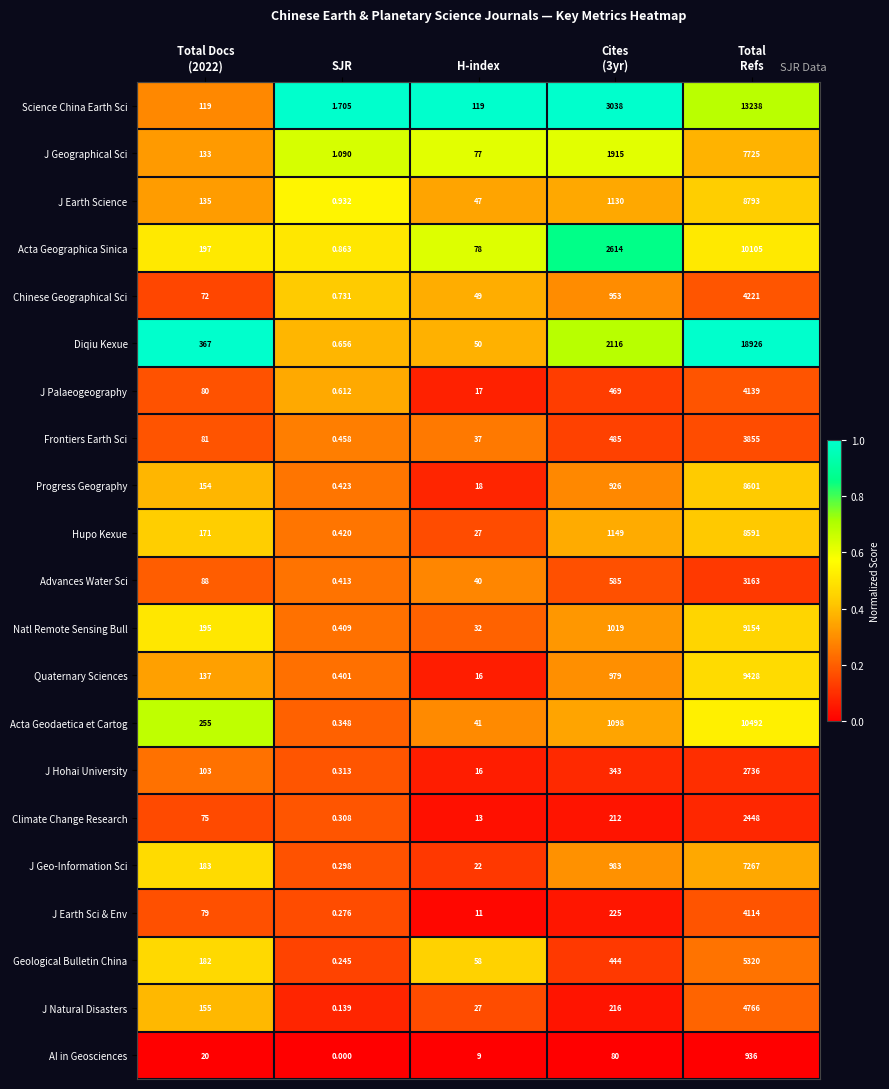

Which category has the lowest value across all series?

SJR